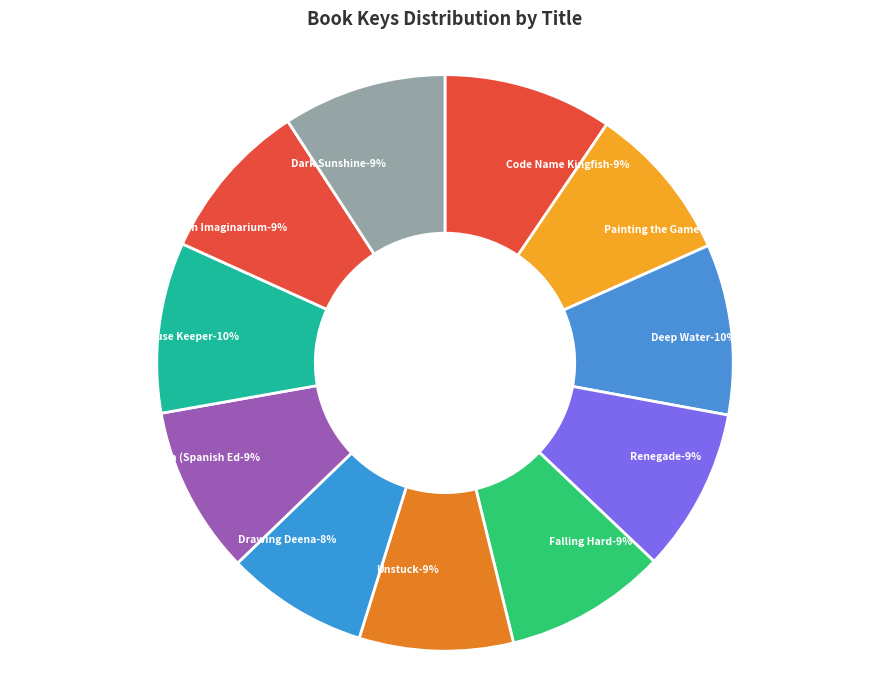

Count the number of slices in the pie.

11